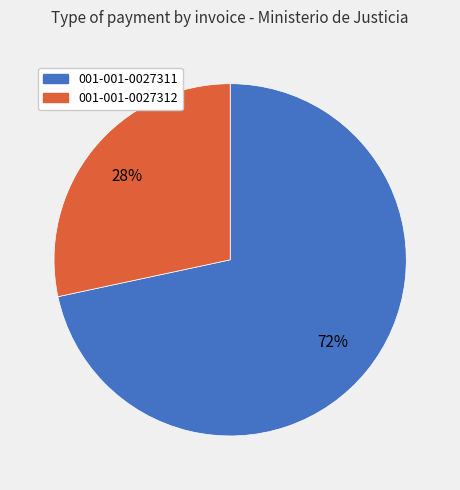

To the nearest percent, what is the average slice percentage?

50%